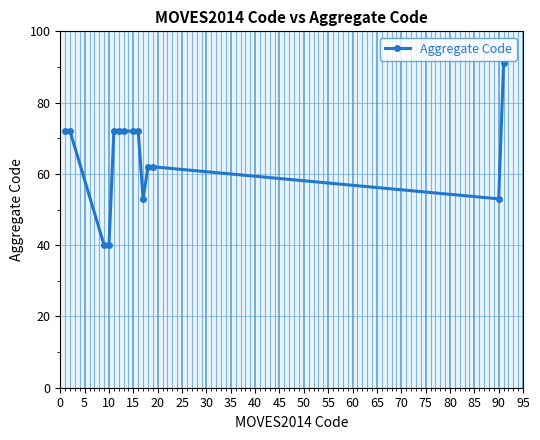

What is the average value?

65